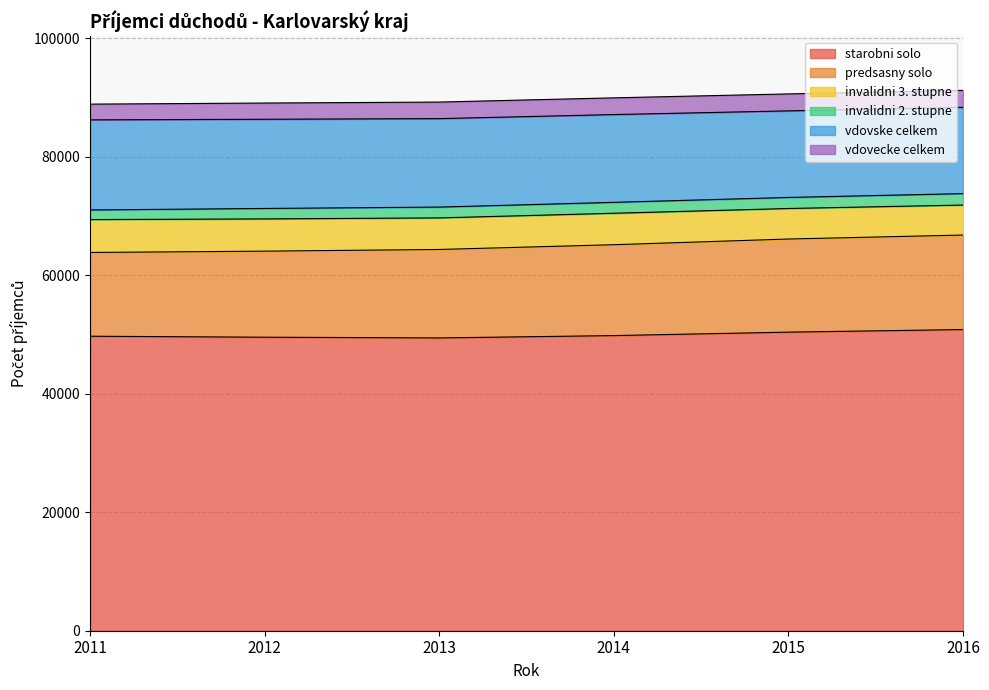

Reading right to left, what are all the values shown in this chart?

starobni solo: 50830	50394	49812	49417	49538	49703
predsasny solo: 15953	15716	15339	14930	14524	14138
invalidni 3. stupne: 5062	5152	5306	5329	5442	5549
invalidni 2. stupne: 1928	1865	1845	1826	1764	1626
vdovske celkem: 14572	14613	14814	14930	15055	15205
vdovecke celkem: 2859	2861	2823	2793	2738	2654